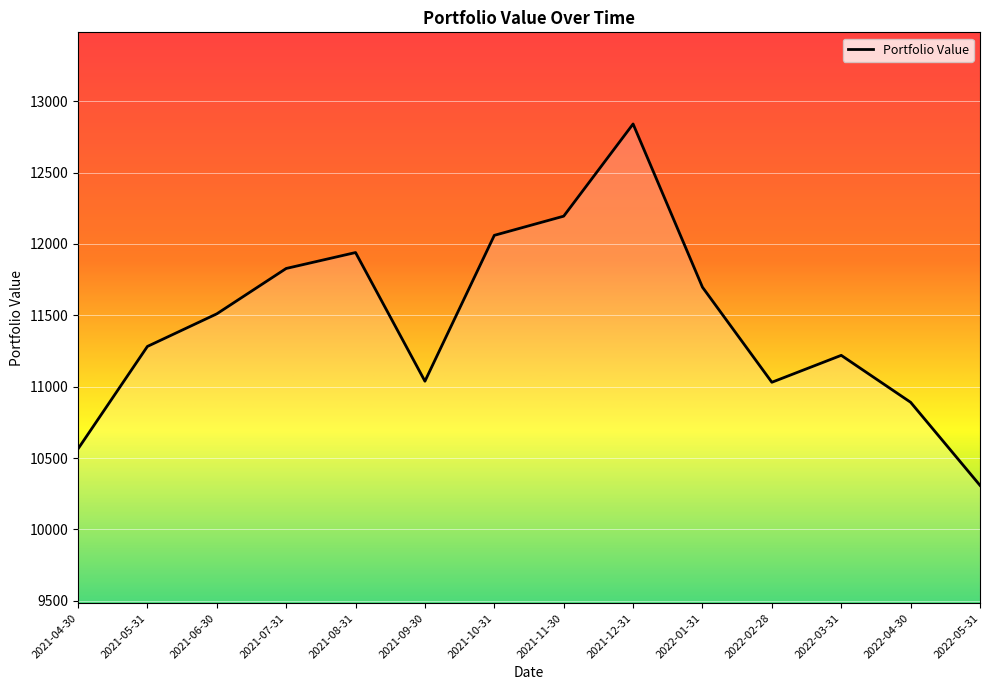

True or false: the data shows 11219.8 at 2022-03-31.

True